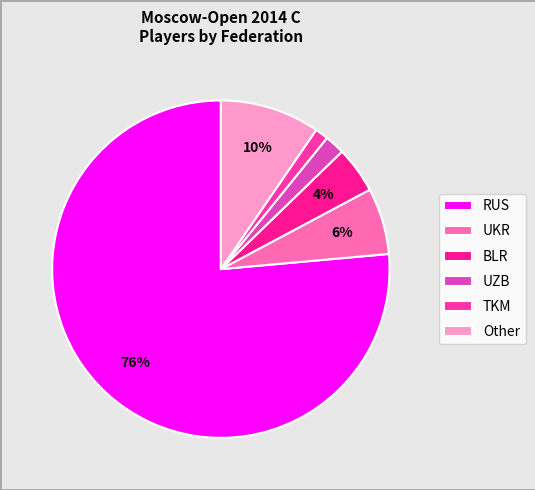

Between BLR and Other, which is larger?

Other